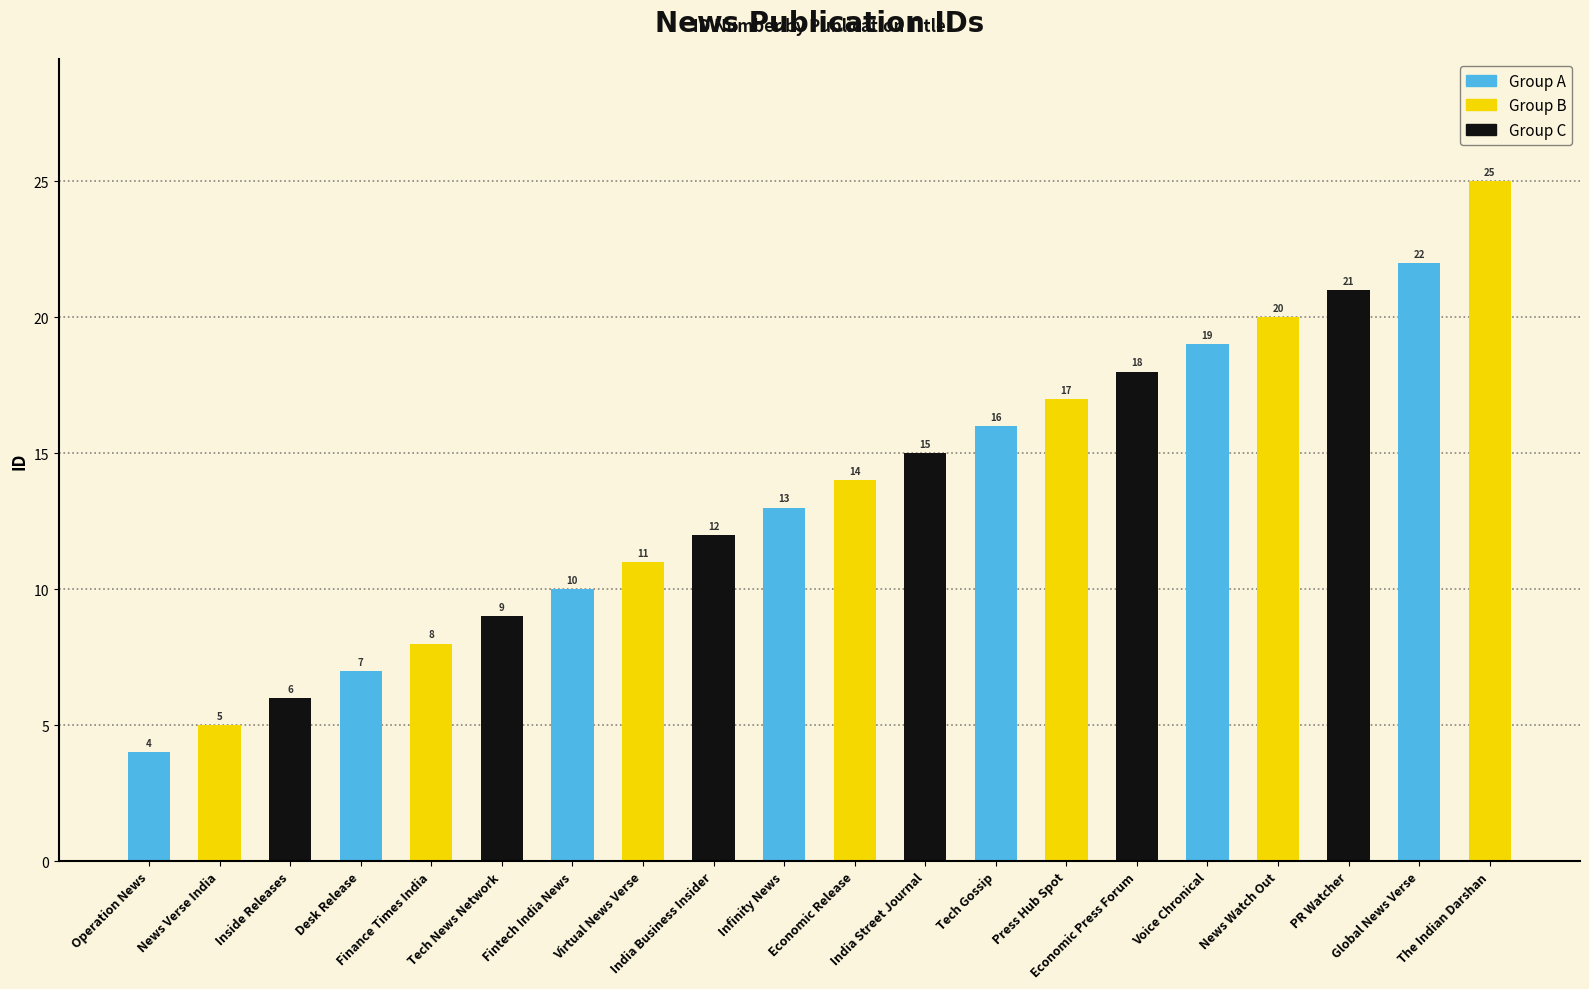

What is the label of the 18th bar from the right?

Inside Releases